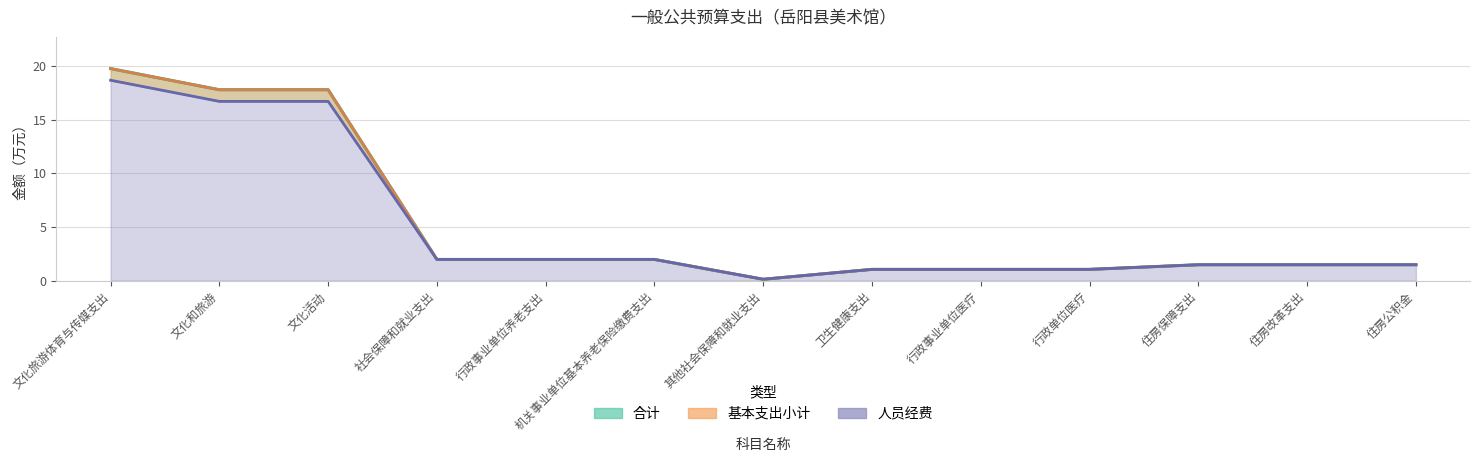

How many series are shown in this chart?

3